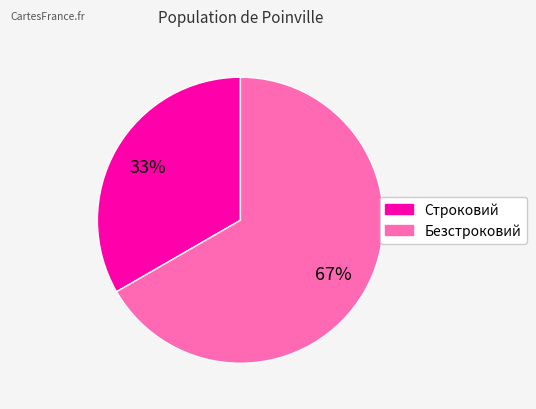

To the nearest percent, what is the average slice percentage?

50%